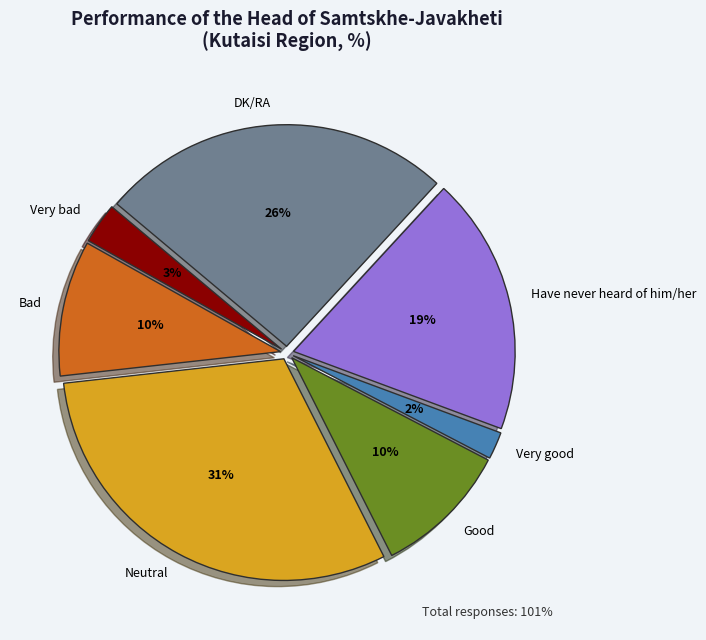

To the nearest percent, what is the difference between the Very bad and Very good slice percentages?

1%